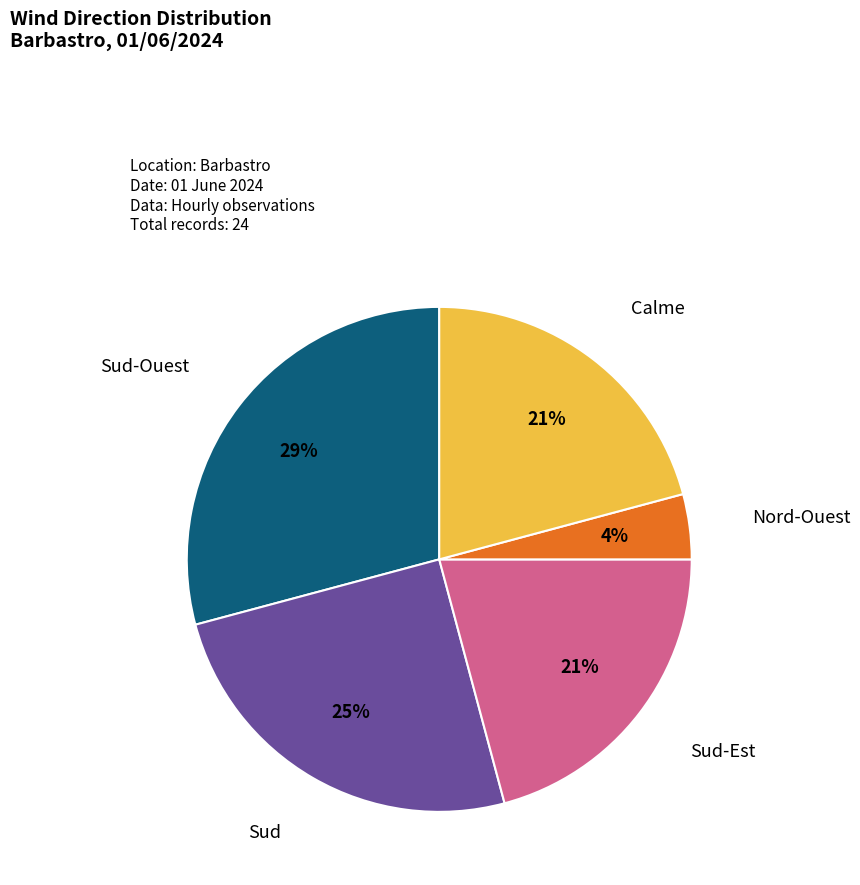

Is there any slice that represents more than half of the pie?

No